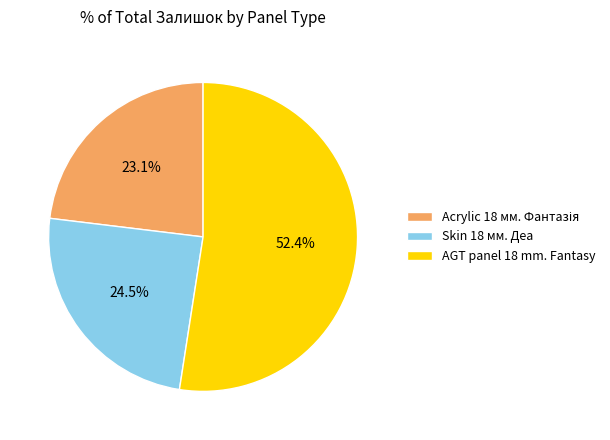

How much of the chart is everything except AGT panel 18 mm. Fantasy?

47.6%